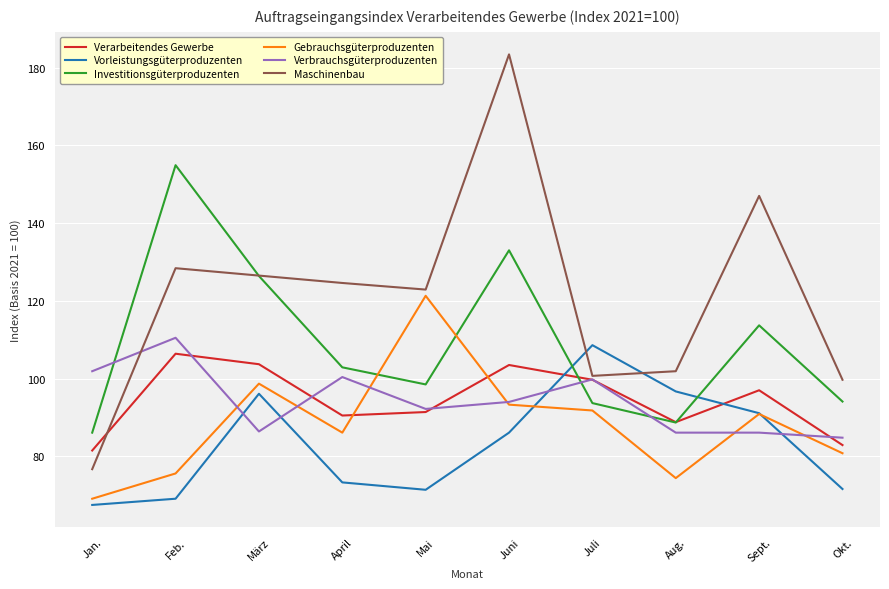

What is the total value across all series at Juli?

594.3